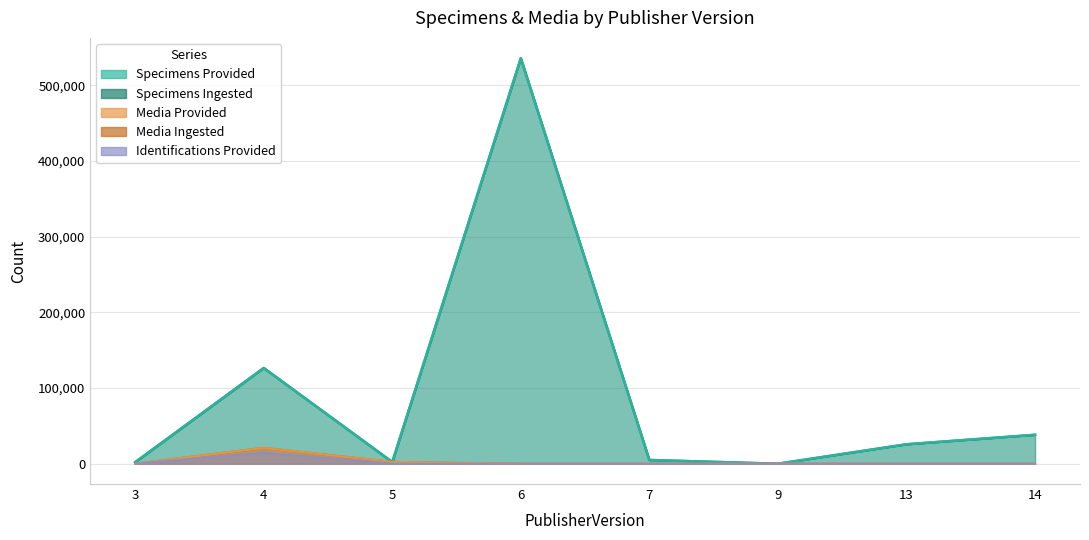

Which series has the widest spread of values?

Specimens Ingested